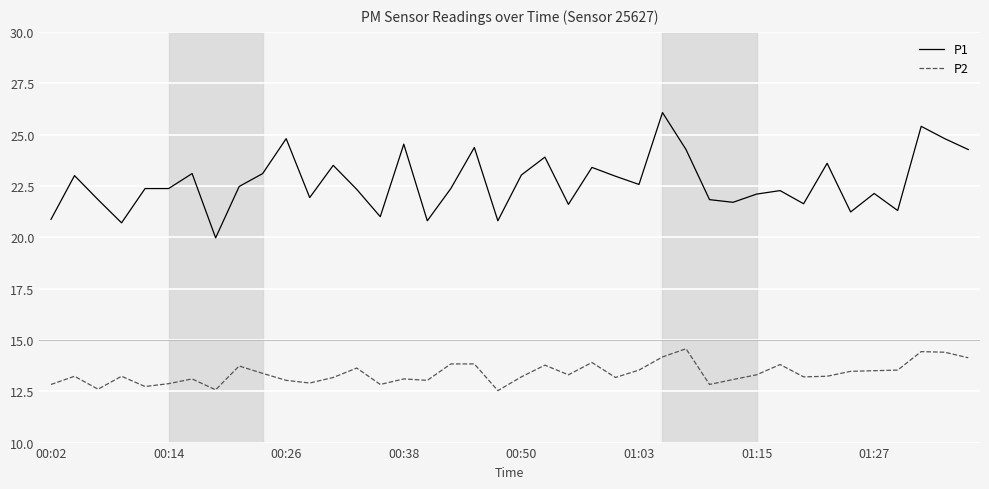

True or false: P1 and P2 intersect in this chart.

False